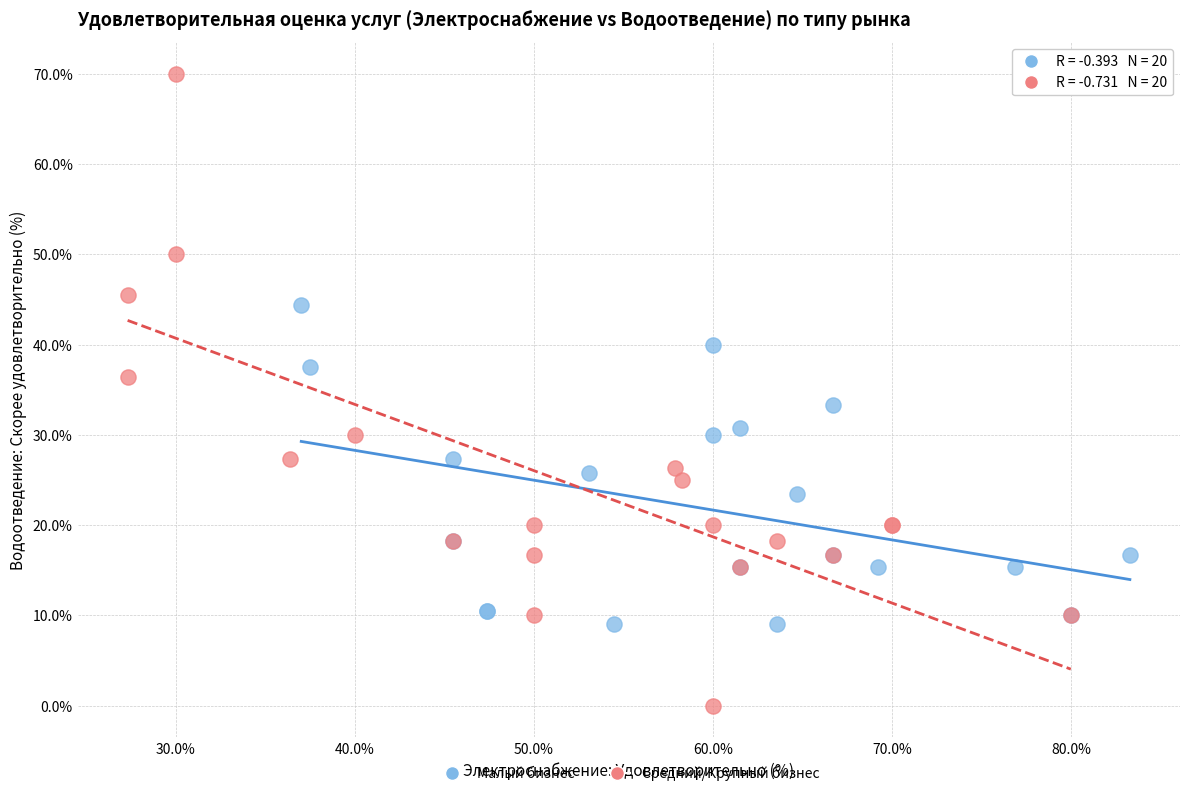

What are all the series names shown in the legend?

Малый бизнес, Средний/Крупный бизнес